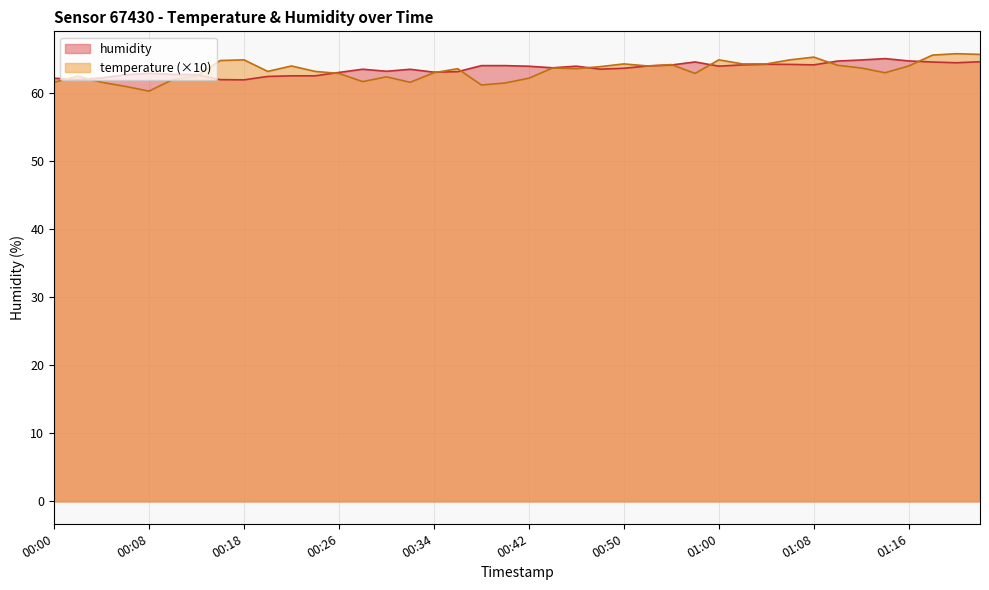

Is the value of humidity at 01:03 greater than the value of temperature at 01:22?

No